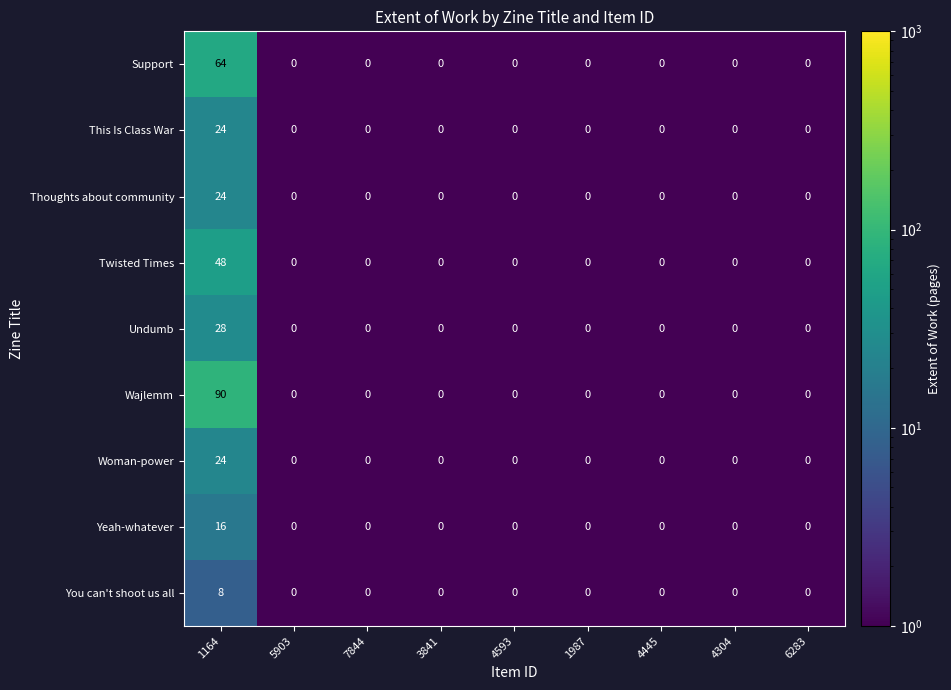

At which category is the sum across all series the highest?

1164